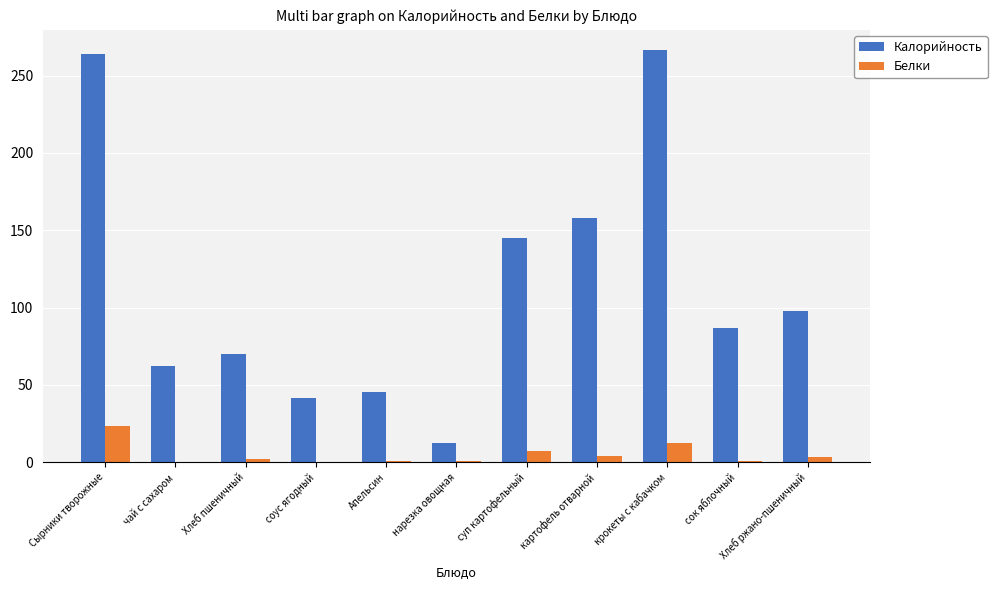

How many groups of bars are there?

11